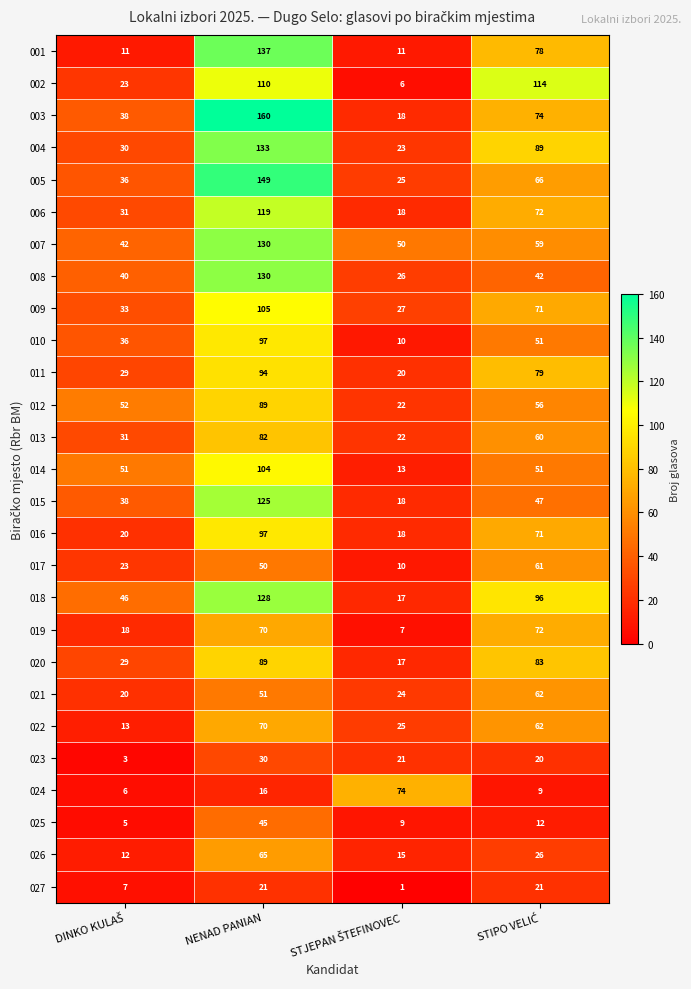

At which category is the sum across all series the highest?

NENAD PANIAN